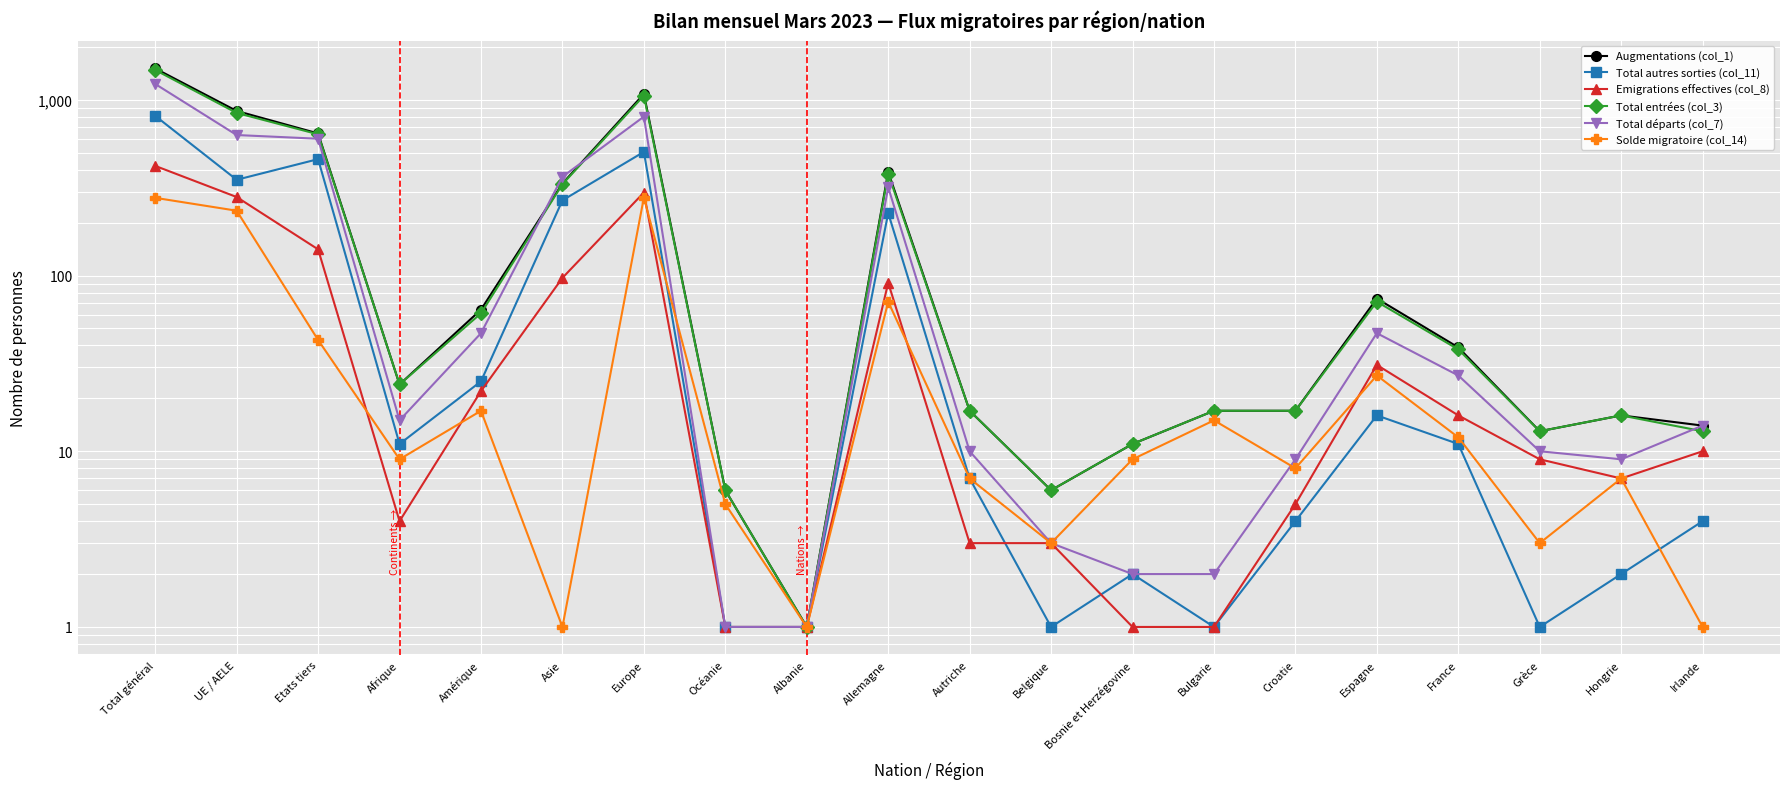

How many values in the Augmentations (col_1) series are below 24?

10